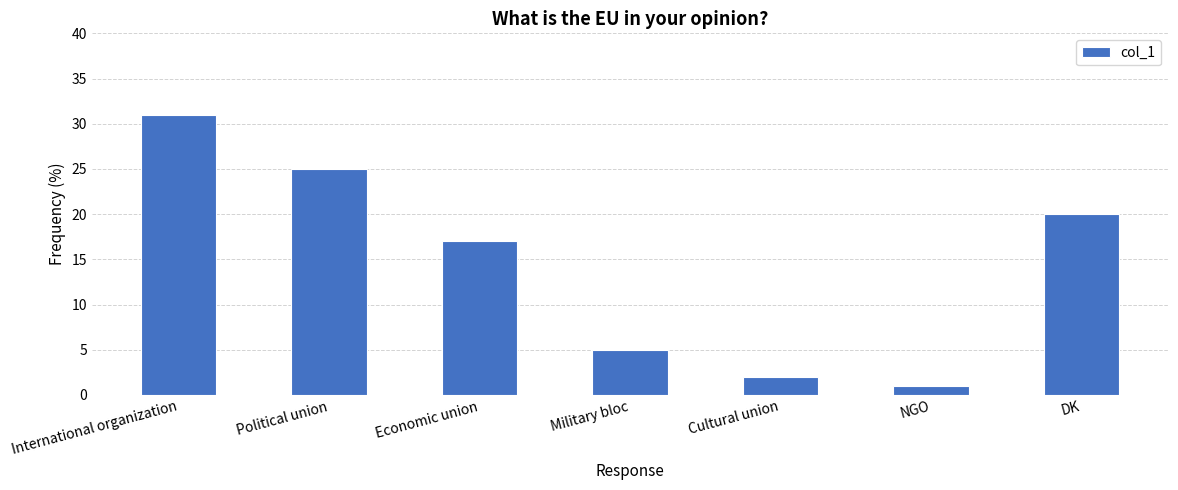

What value does the data have at Political union, to the nearest 5?

25